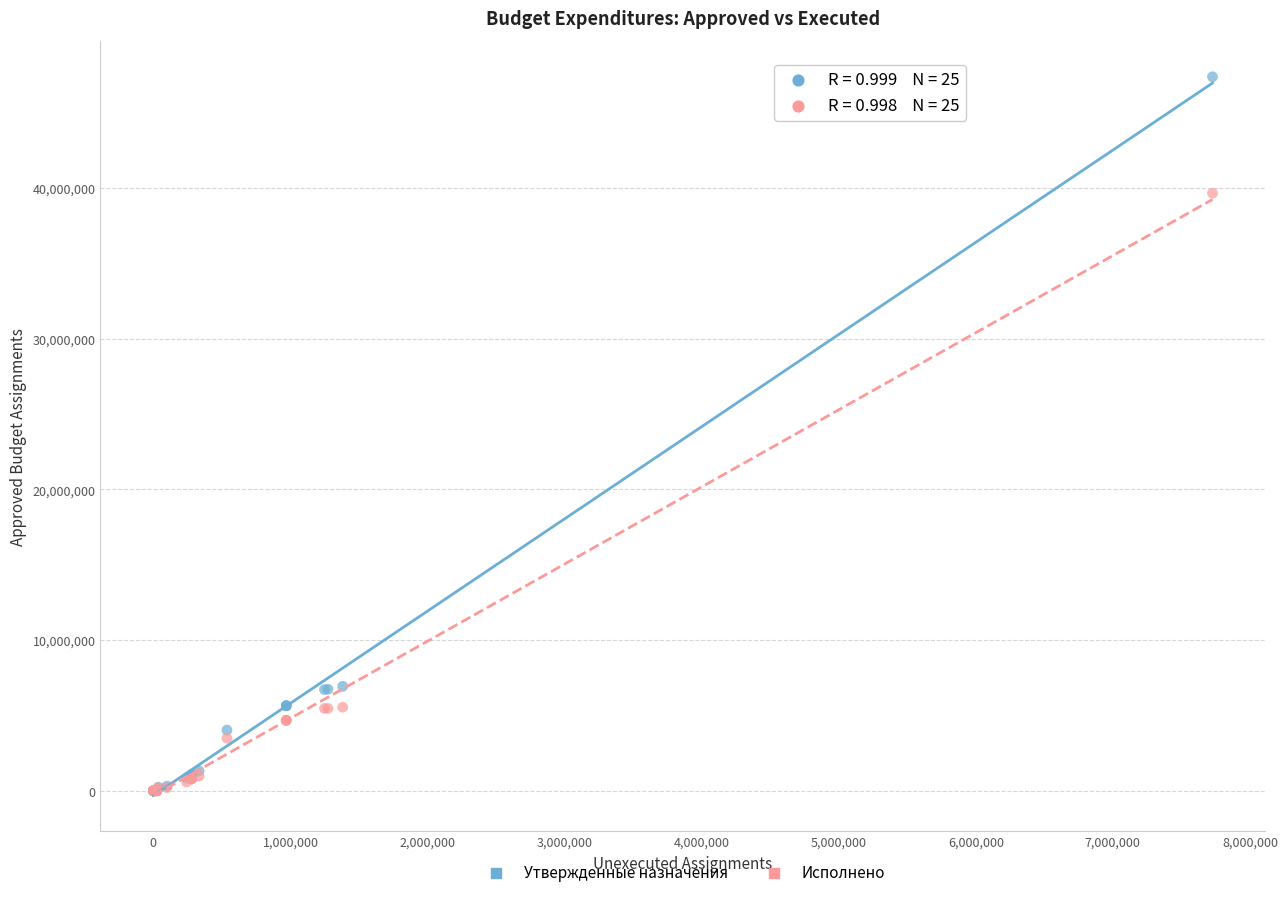

Which series has the largest Y range (max minus min)?

Утвержденные назначения